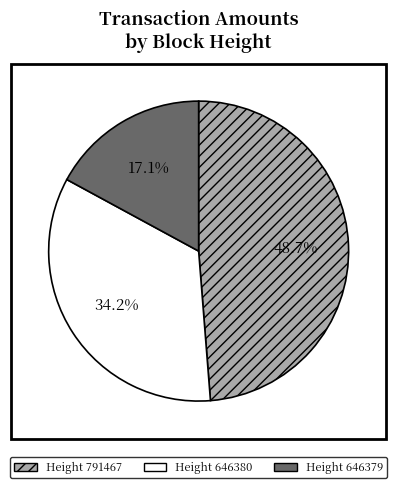

How many slices are in this pie chart?

3